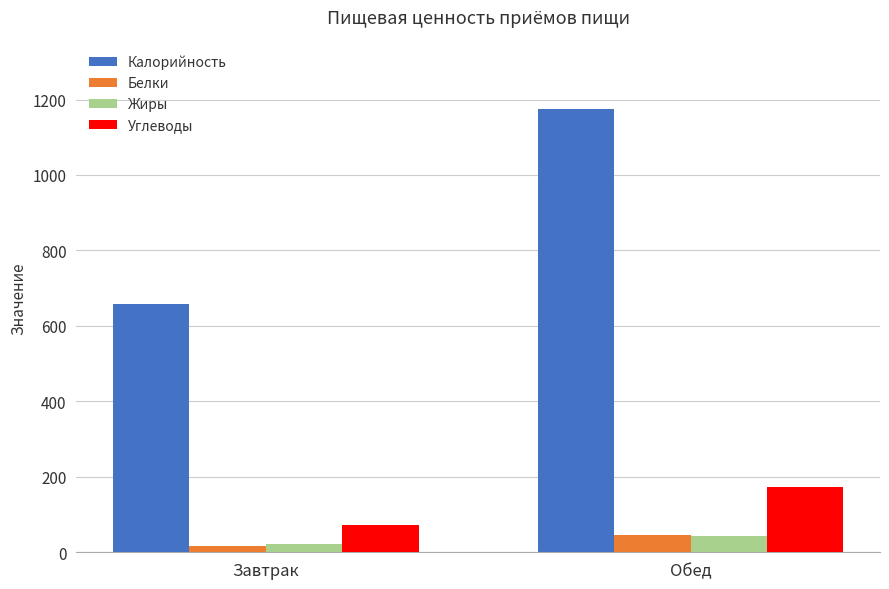

Read the Углеводы value at Завтрак.

73